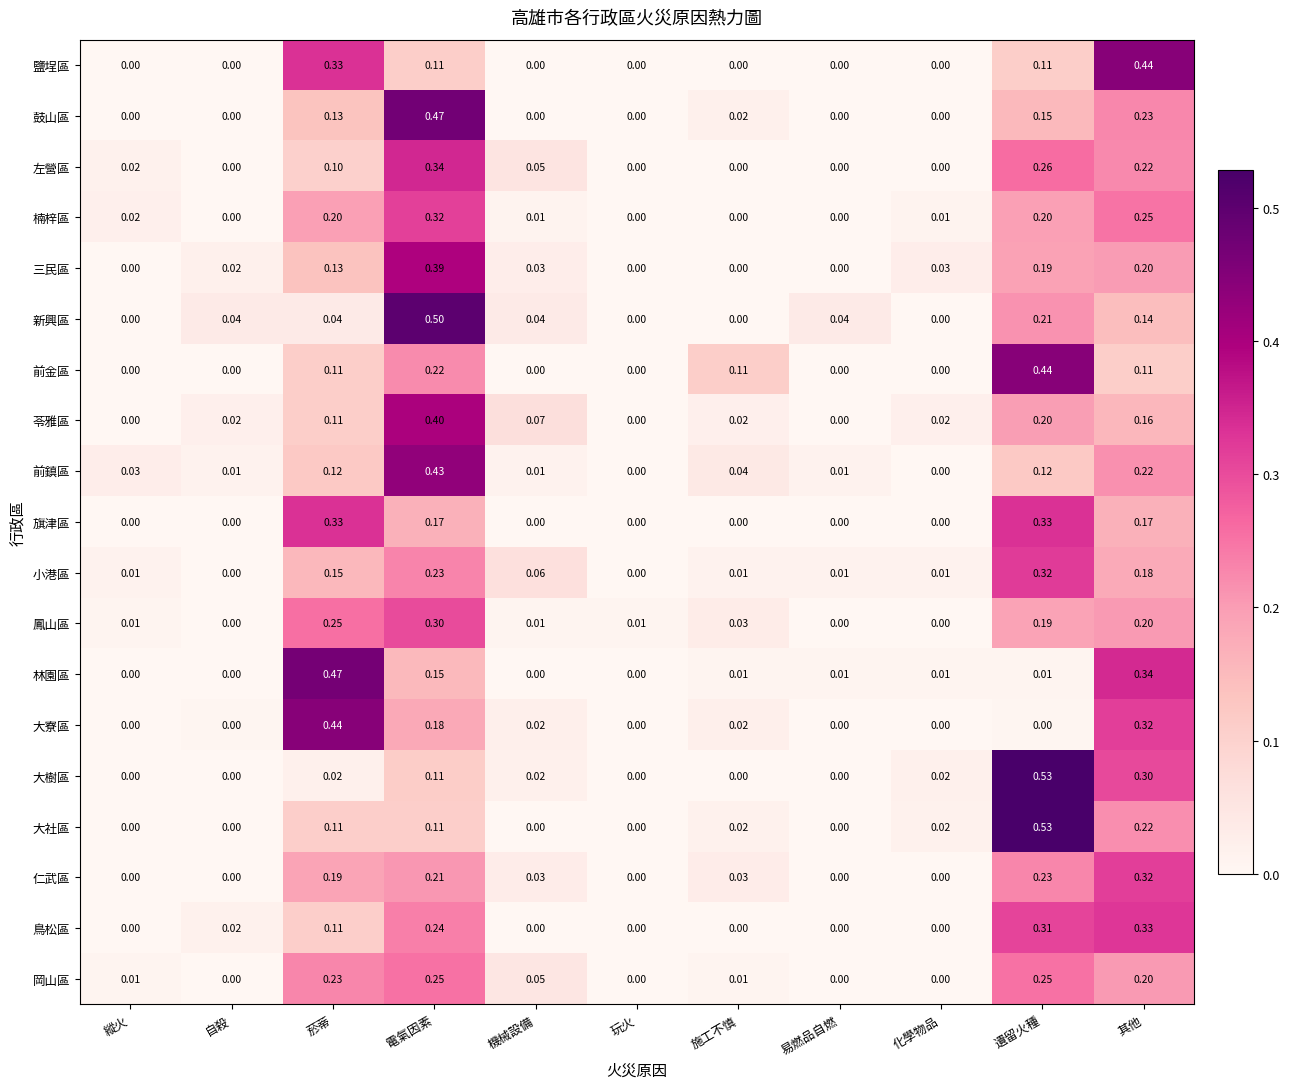

Count the number of data series in this chart.

19